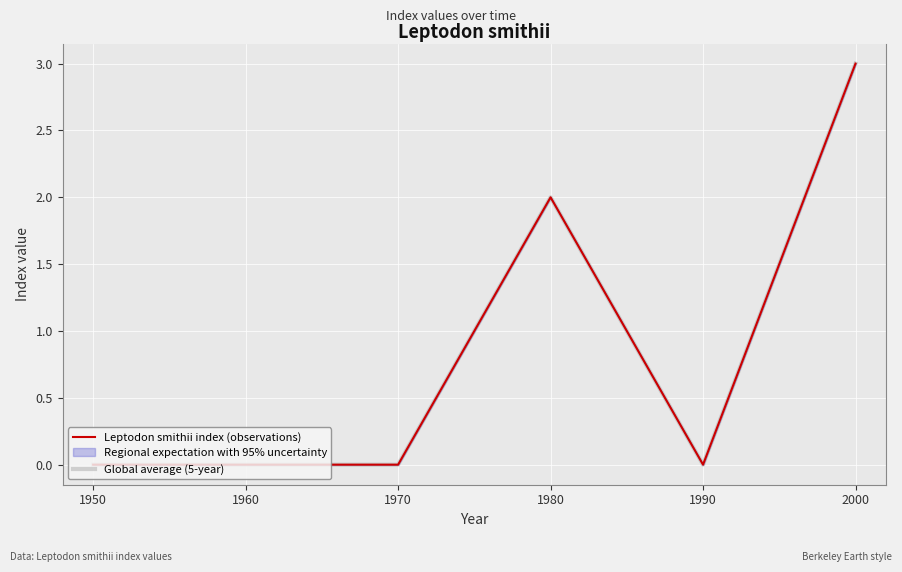

Is it true that Global average (5-year) equals 1 at 1950?

False